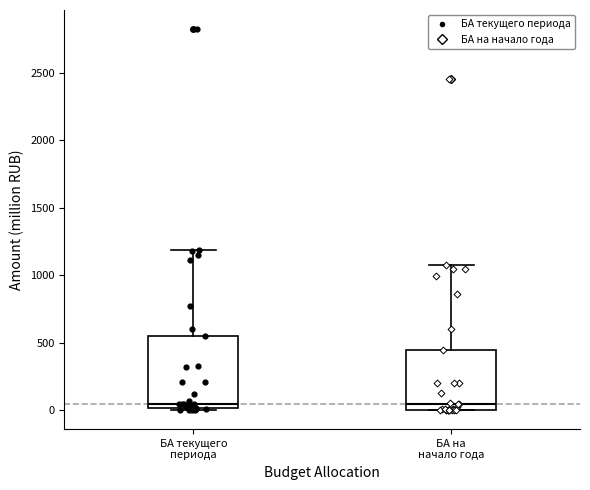

Reading left to right, transcribe this box plot: for each box, give where its median line is, the range the box spans, and where its two whiskers end, as read against the y-axis. The values are not printed on the chart, so give them approximately, as read against the axis.

БА текущего периода: median 50, box 0 to 550, whiskers 0 to 1200
БА на начало года: median 50, box 0 to 450, whiskers 0 to 1100